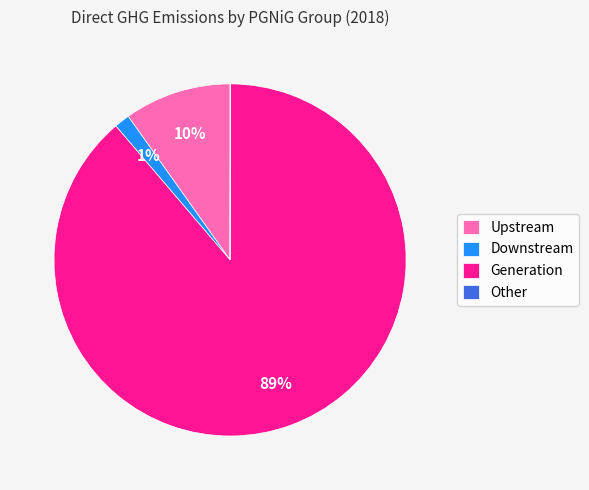

Which slice represents more than half of the pie?

Generation